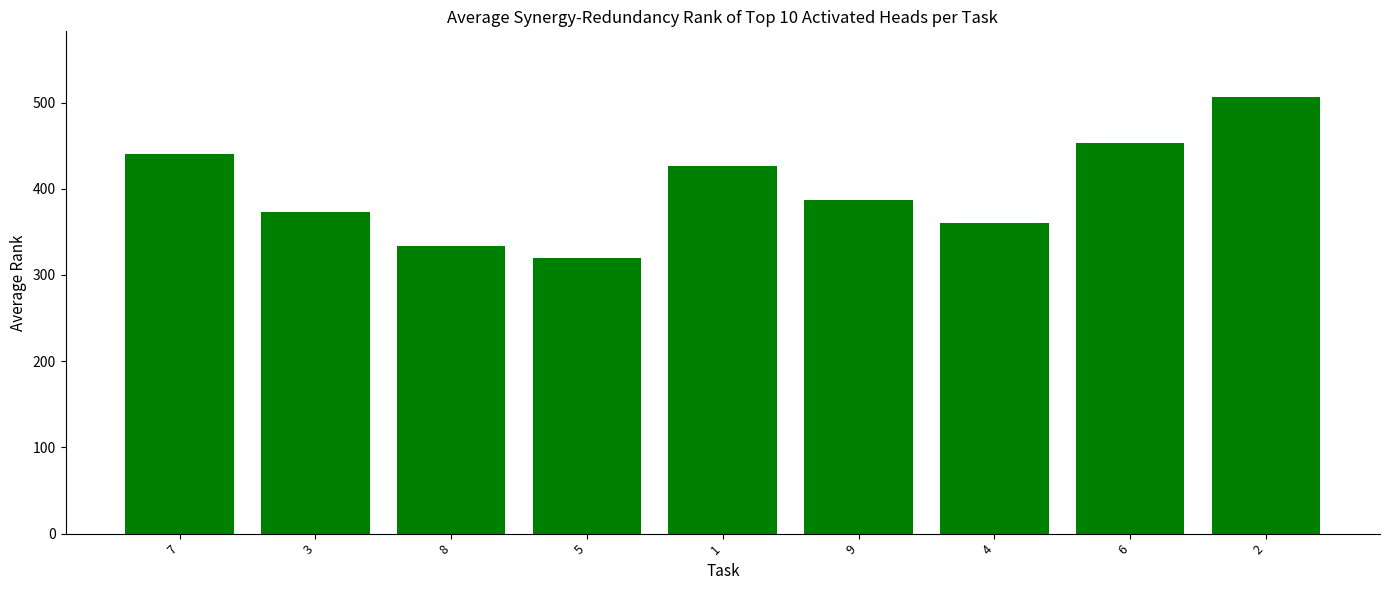

How many data points does each series have?

9